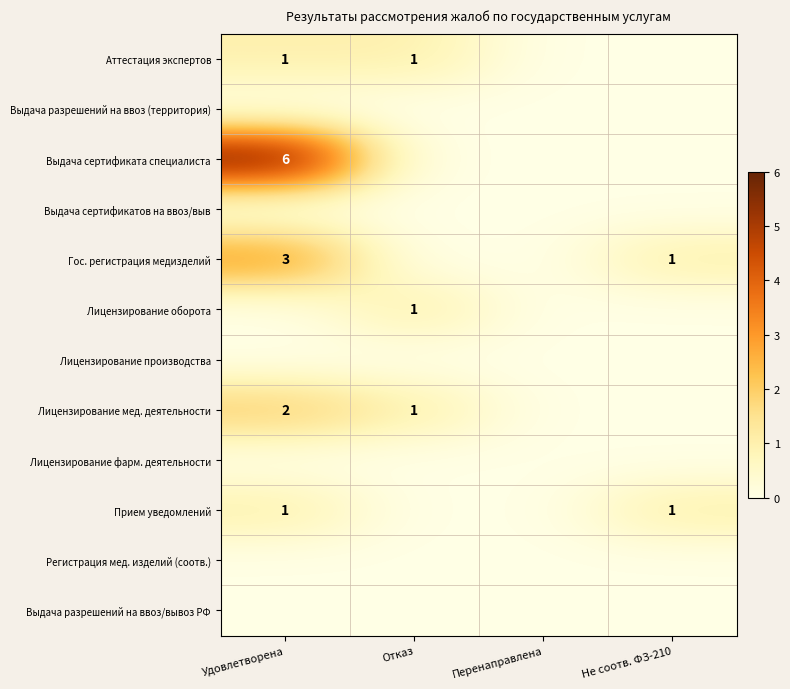

At how many categories does at least one series exceed 2?

1